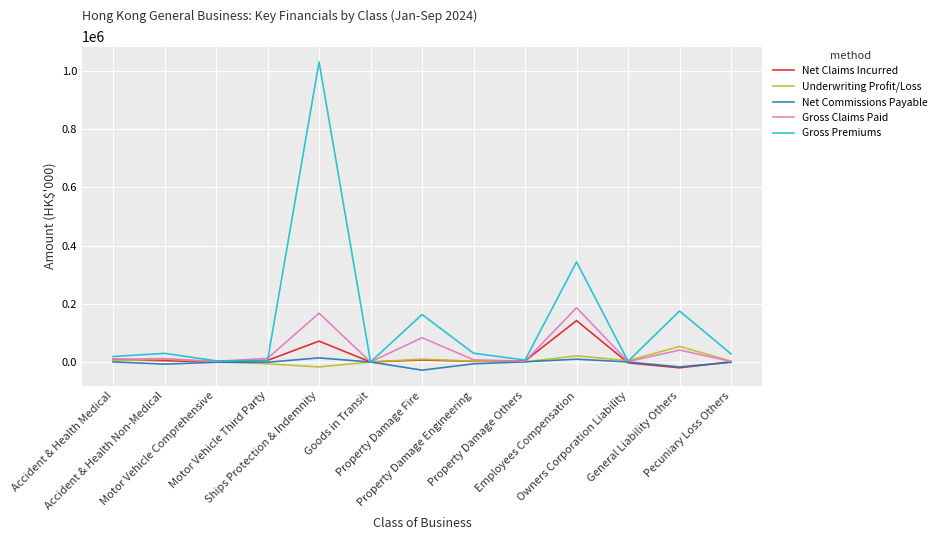

How many lines are shown in the chart?

5